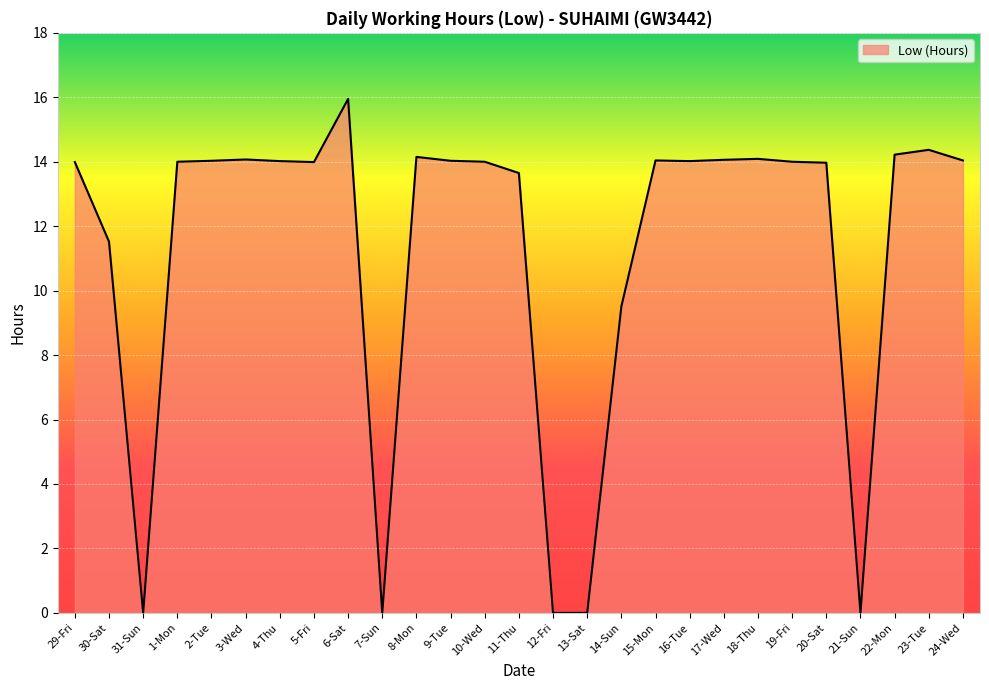

The chart shows a value of 22.9 at 9-Tue. True or false?

False